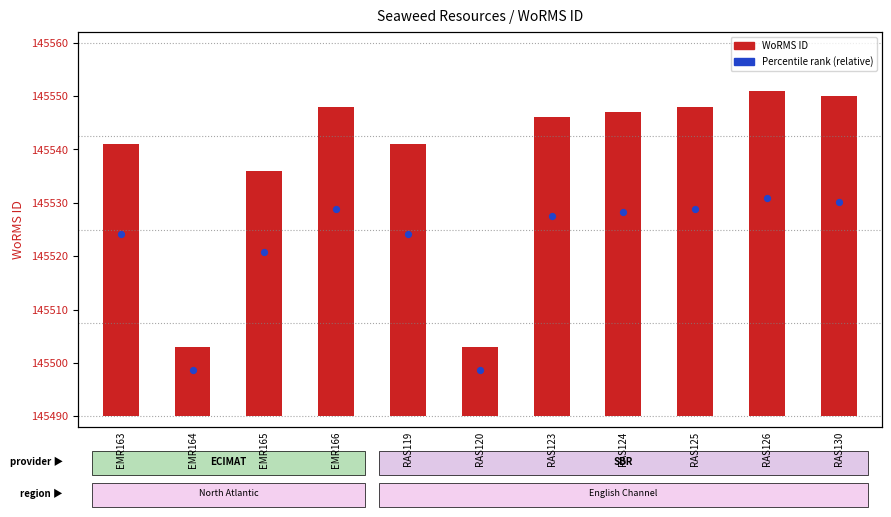

Which series reaches the minimum Y coordinate?

WoRMS ID